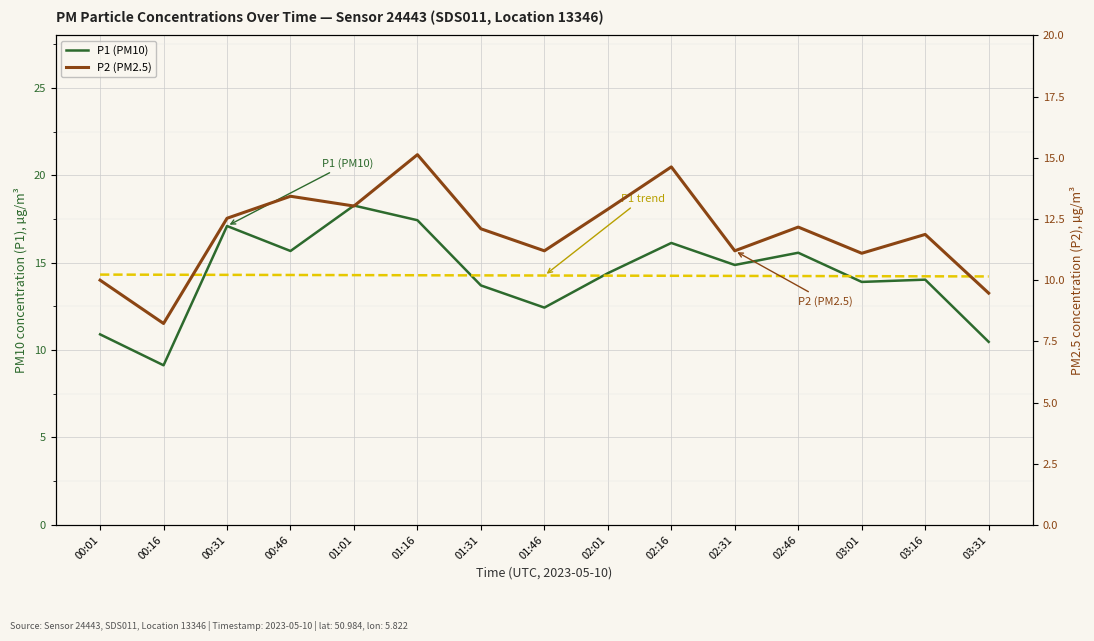

Rank the series by their maximum value, from highest to lowest.

P1 (PM10), P2 (PM2.5), P1 trend